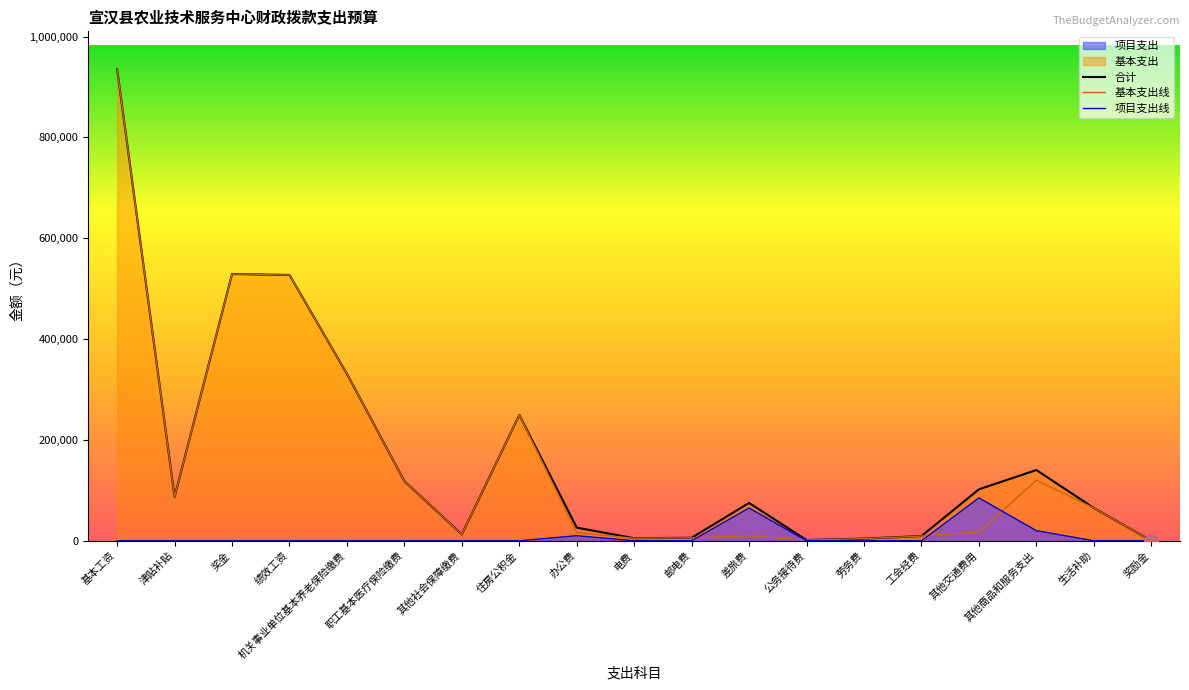

Where is 合计 nearest to the value 467826?

绩效工资